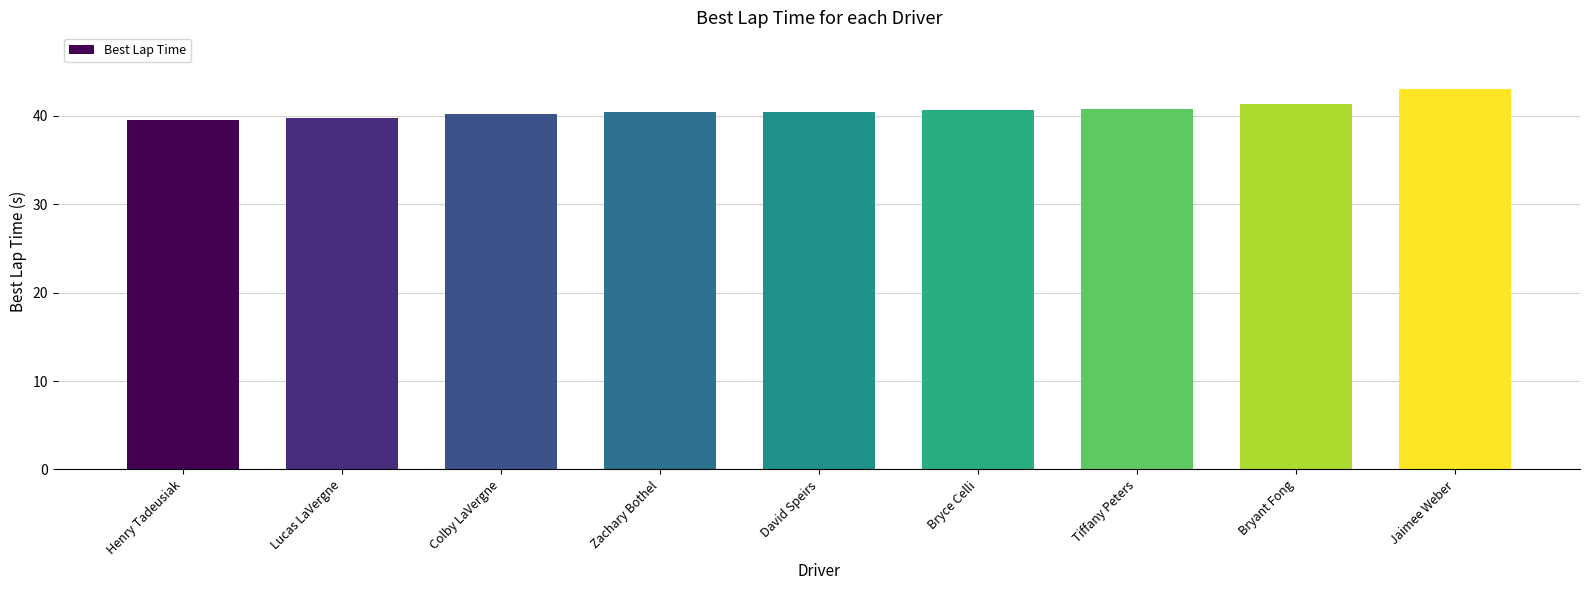

True or false: the data shows 69.2 at Henry Tadeusiak.

False